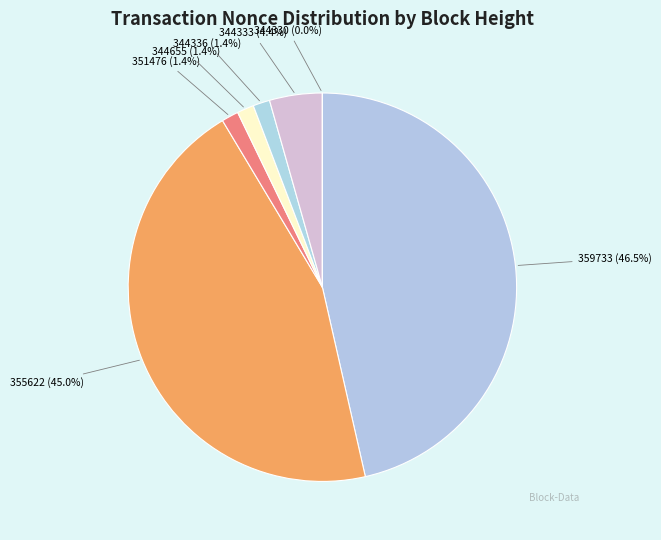

What is the largest slice in the pie chart?

359733